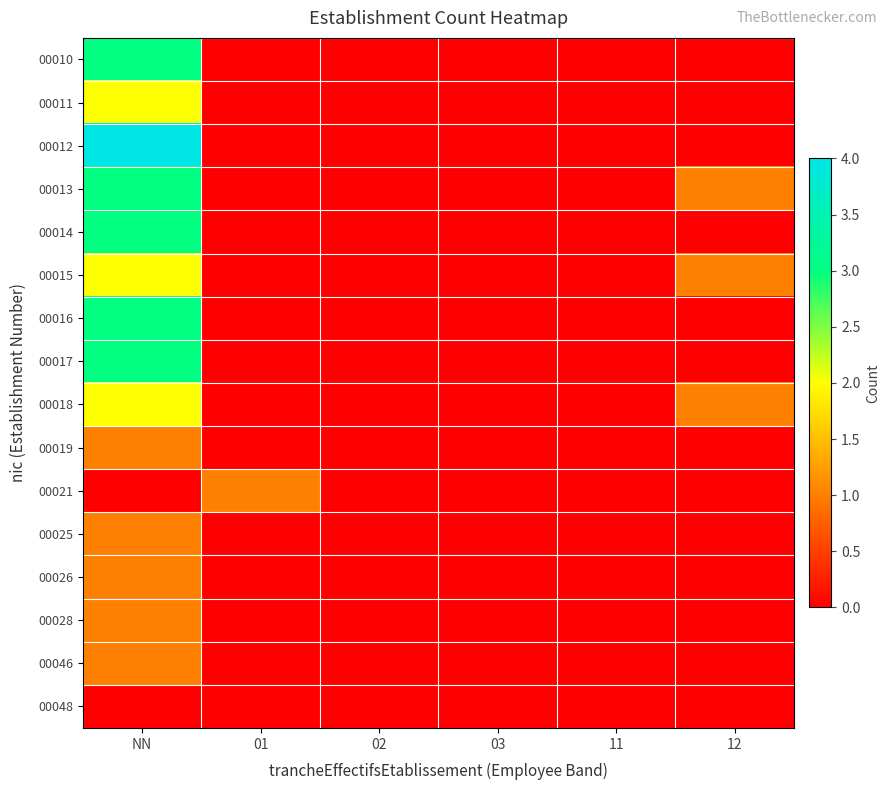

Reading right to left, what are all the values shown in this chart?

00010: 12=0	11=0	03=0	02=0	01=0	NN=3
00011: 12=0	11=0	03=0	02=0	01=0	NN=2
00012: 12=0	11=0	03=0	02=0	01=0	NN=4
00013: 12=1	11=0	03=0	02=0	01=0	NN=3
00014: 12=0	11=0	03=0	02=0	01=0	NN=3
00015: 12=1	11=0	03=0	02=0	01=0	NN=2
00016: 12=0	11=0	03=0	02=0	01=0	NN=3
00017: 12=0	11=0	03=0	02=0	01=0	NN=3
00018: 12=1	11=0	03=0	02=0	01=0	NN=2
00019: 12=0	11=0	03=0	02=0	01=0	NN=1
00021: 12=0	11=0	03=0	02=0	01=1	NN=0
00025: 12=0	11=0	03=0	02=0	01=0	NN=1
00026: 12=0	11=0	03=0	02=0	01=0	NN=1
00028: 12=0	11=0	03=0	02=0	01=0	NN=1
00046: 12=0	11=0	03=0	02=0	01=0	NN=1
00048: 12=0	11=0	03=0	02=0	01=0	NN=0